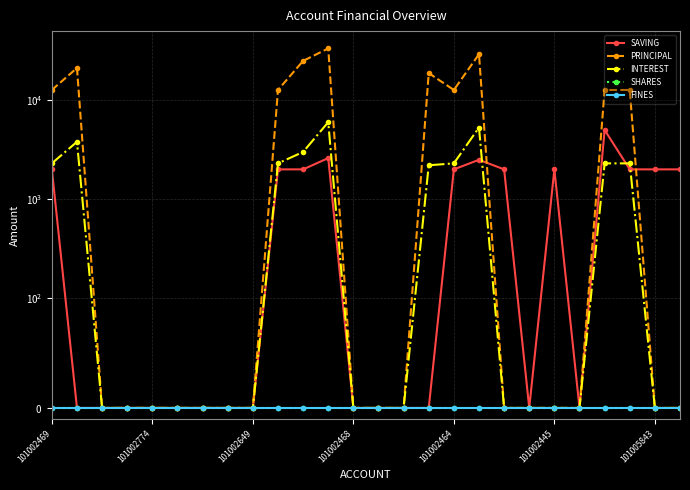

Between which two adjacent categories do INTEREST and SAVING first intersect?

17 and 18